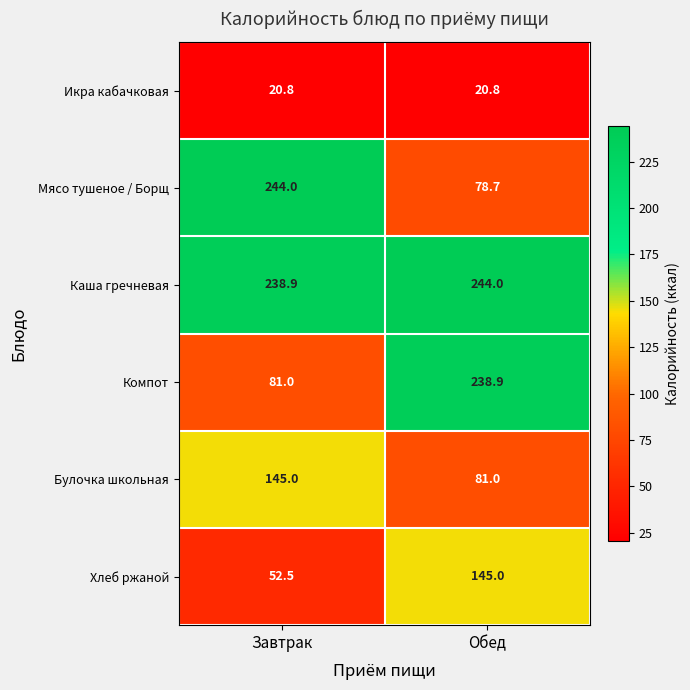

At which label does Компот first exceed 238?

Обед